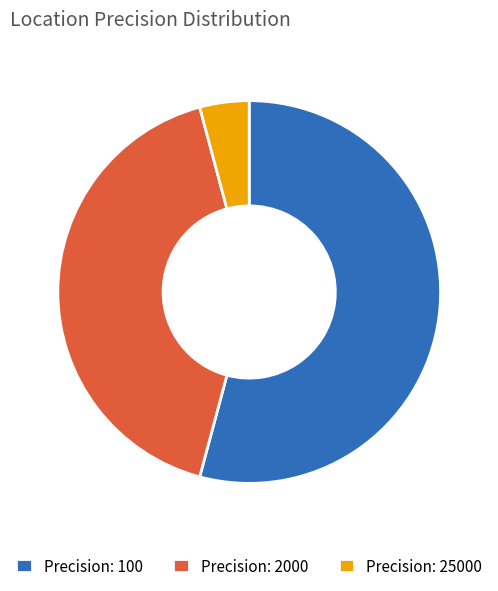

What is the smallest slice in the pie chart?

Precision: 25000